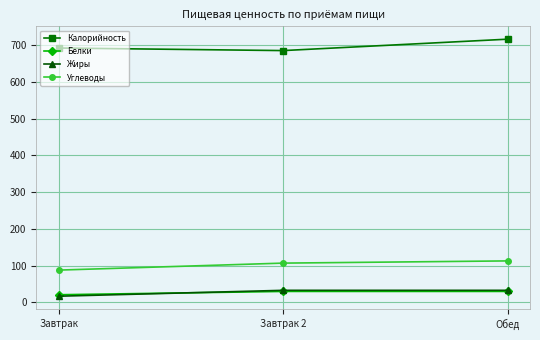

What is the difference between the maximum and second lowest values in the Углеводы series?

6